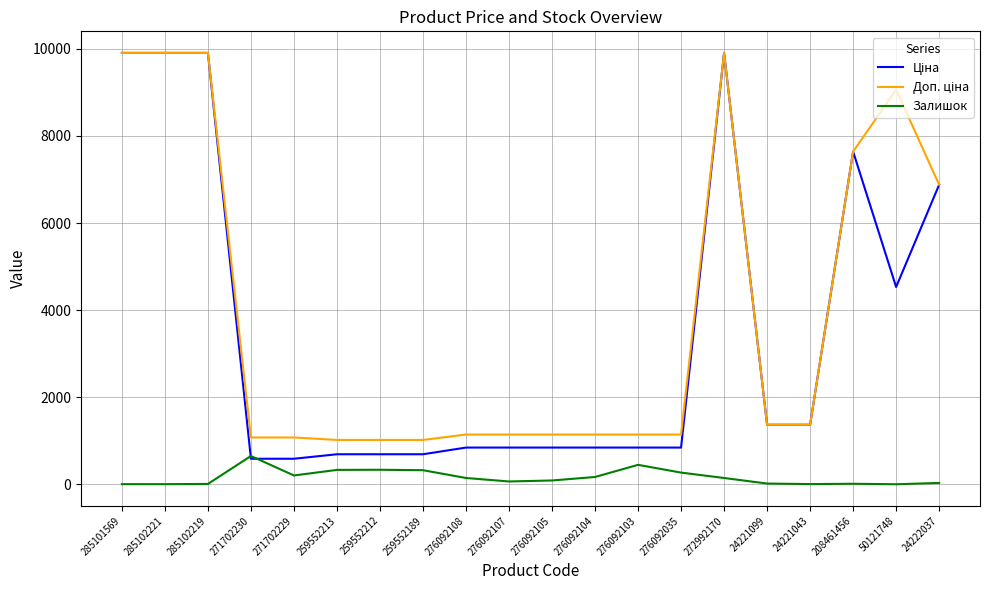

True or false: Залишок has a value of 323.0 at 259552189.

True